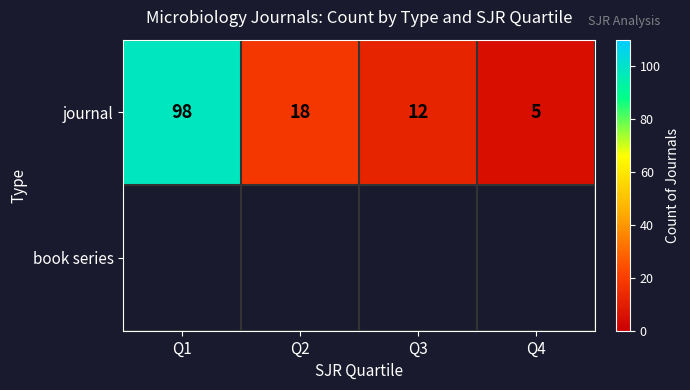

List the labels in order of journal value, smallest first.

Q4, Q3, Q2, Q1